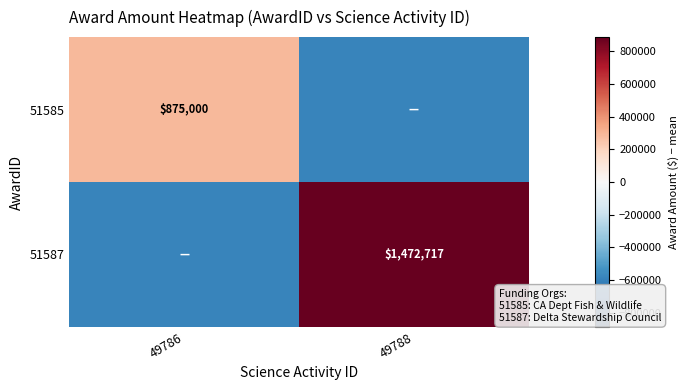

Is the value of 51585 at 49786 greater than the value of 51587 at 49788?

No